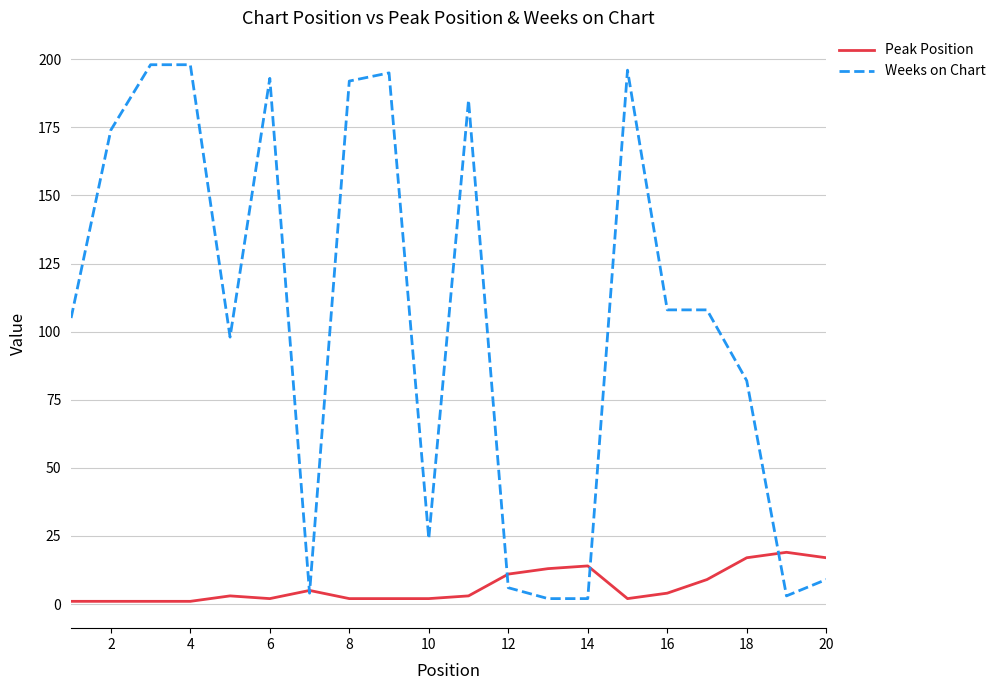

Which series has the widest spread of values?

Weeks on Chart